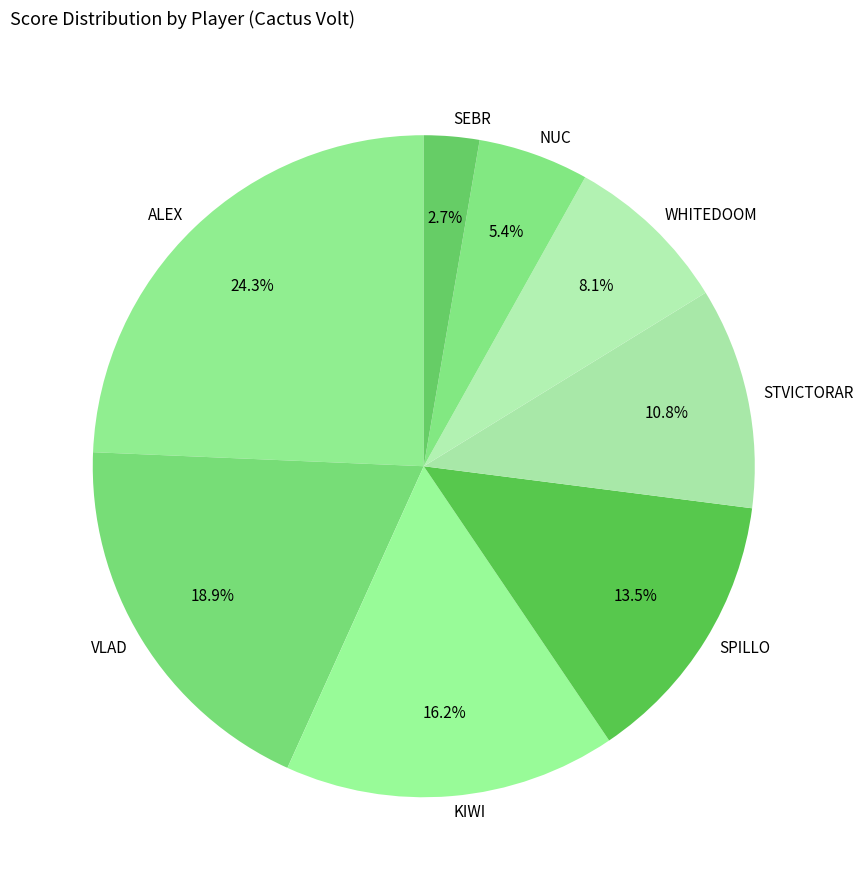

What percentage is the NUC slice, to the nearest percent?

5%